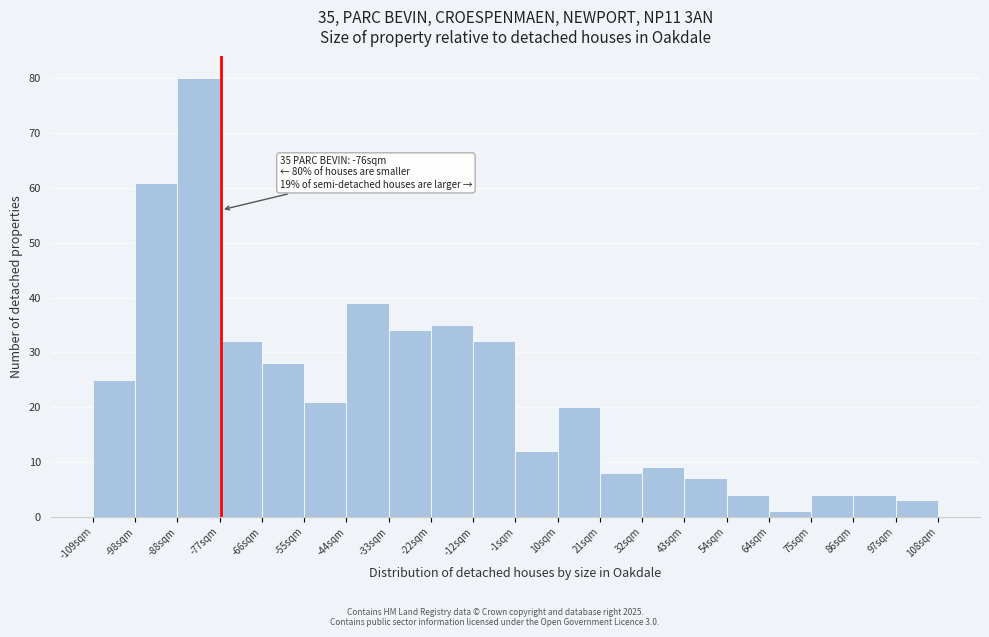

Reading left to right, what are all the values shown in this chart?

25	61	80	32	28	21	39	34	35	32	12	20	8	9	7	4	1	4	4	3